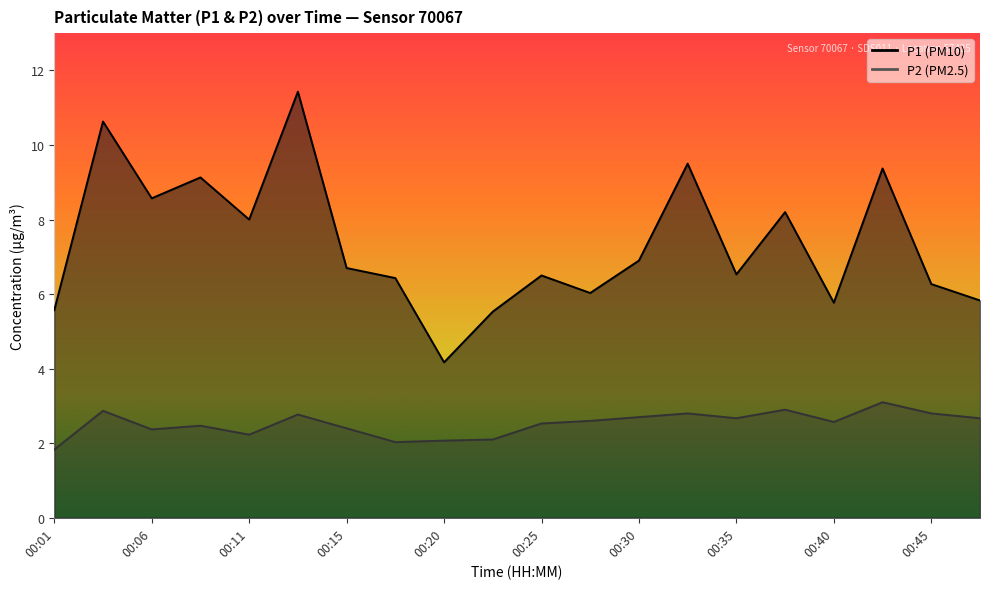

Rank the series by their average value, from lowest to highest.

P2, P1